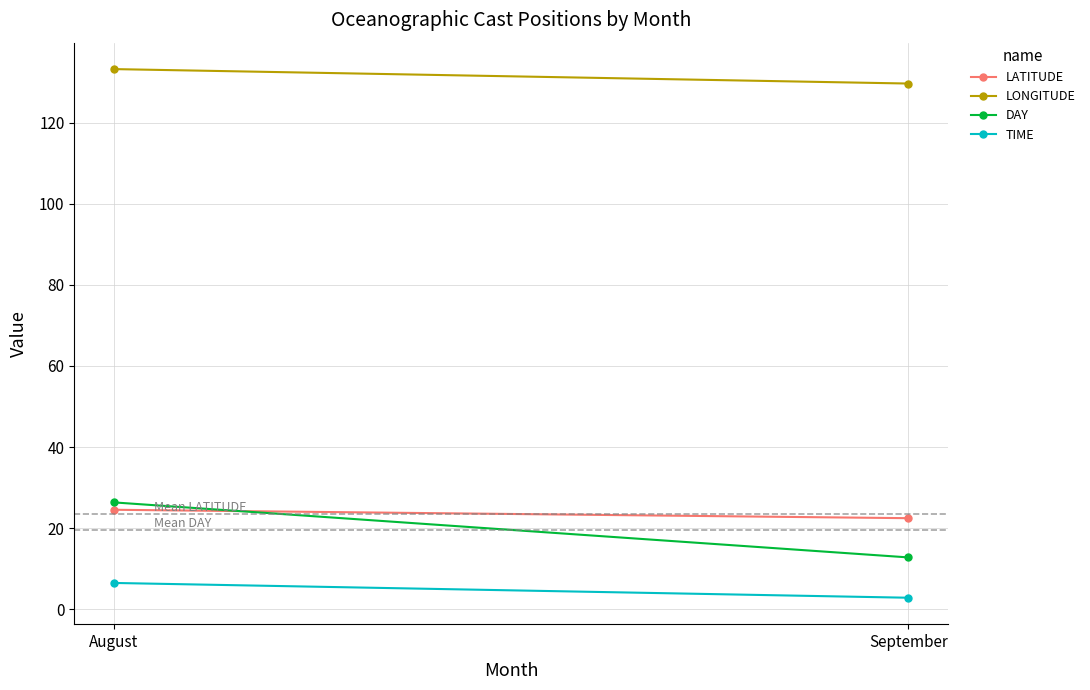

Where is LONGITUDE nearest to the value 131?

September